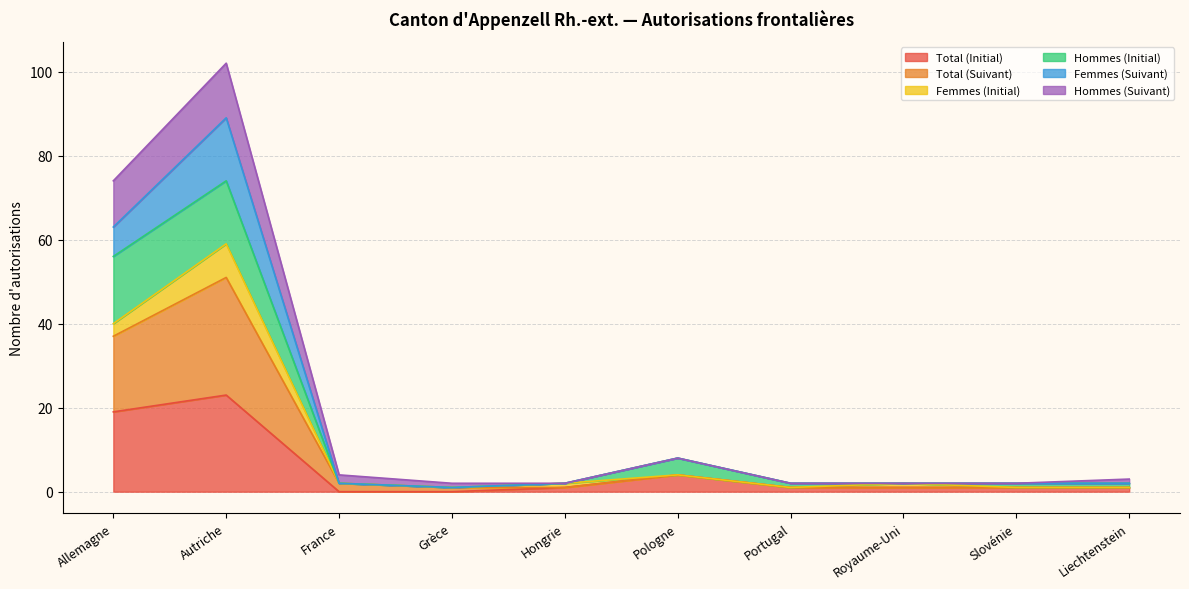

True or false: Total (Suivant) and Hommes (Suivant) cross at least once.

False